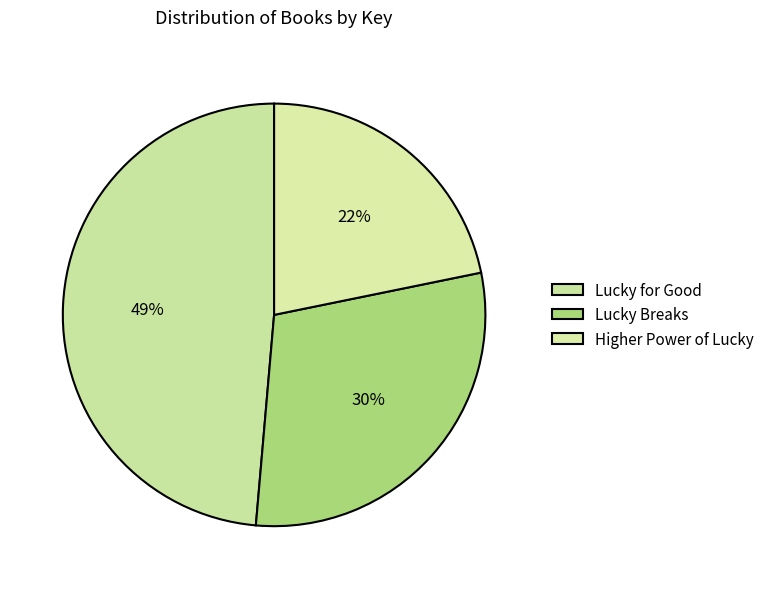

Does Higher Power of Lucky represent more than half of the total?

No